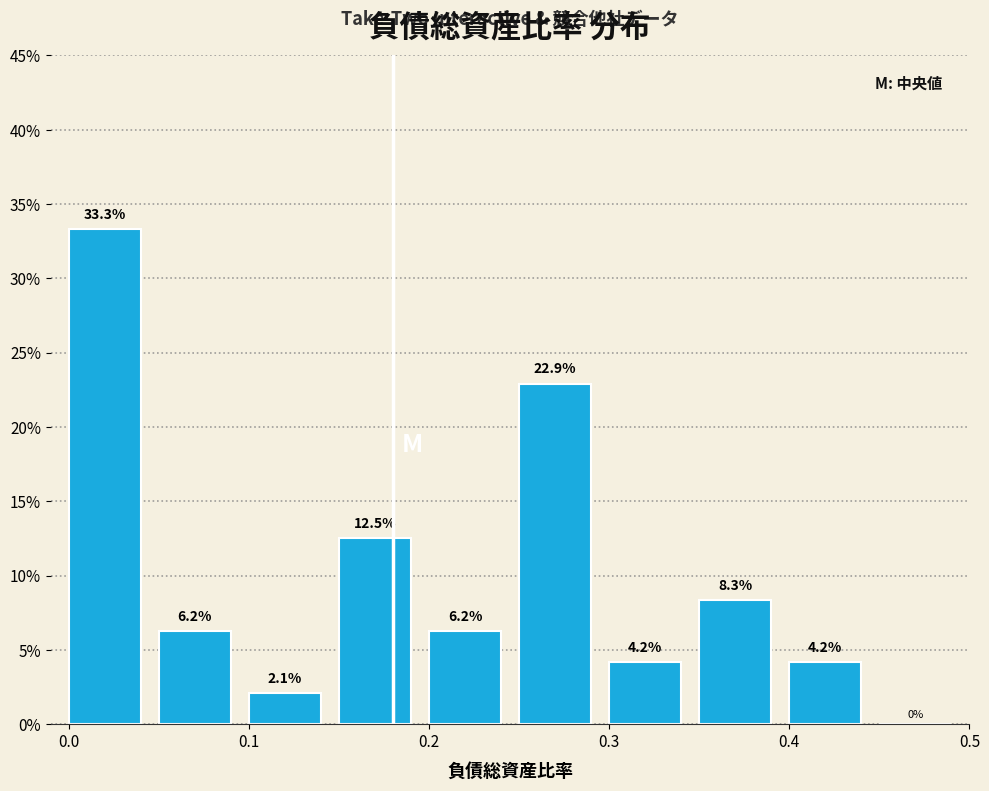

Reading left to right, list every bar in this chart as the range it spans on the x-axis followed by its height.

0.00 to 0.05: 33.3
0.05 to 0.10: 6.2
0.10 to 0.15: 2.1
0.15 to 0.20: 12.5
0.20 to 0.25: 6.2
0.25 to 0.30: 22.9
0.30 to 0.35: 4.2
0.35 to 0.40: 8.3
0.40 to 0.45: 4.2
0.45 to 0.50: 0.0